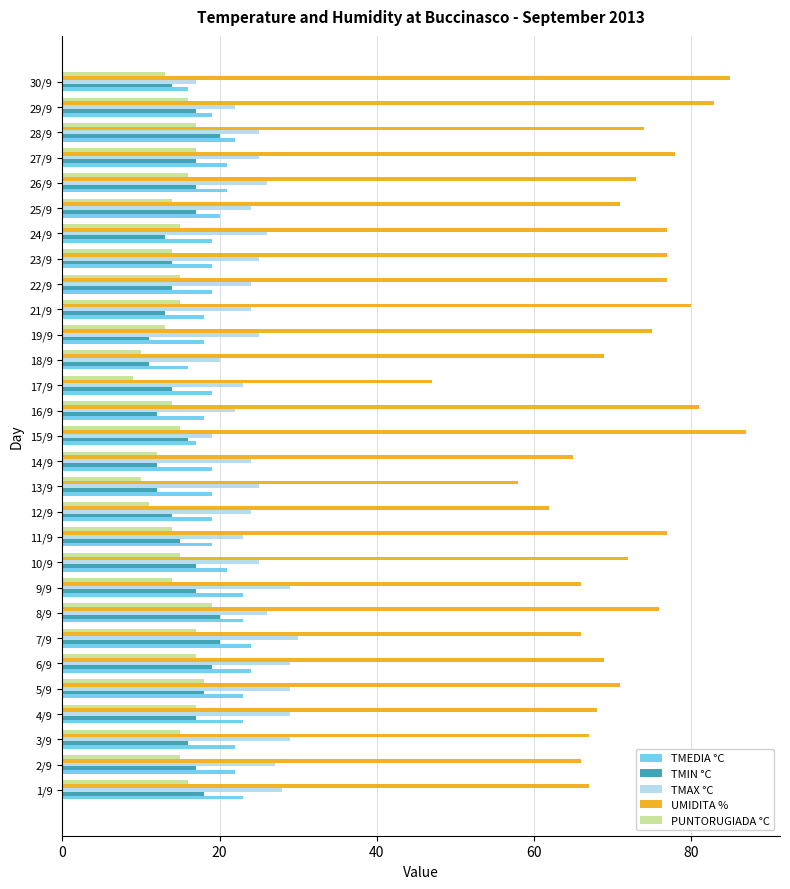

What is the sum of all TMIN °C values?

452